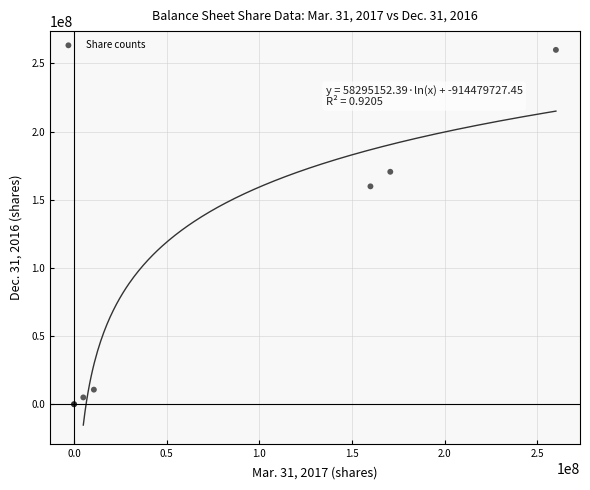

What Y value in the scatter plot is closest to 130000000?

159854695